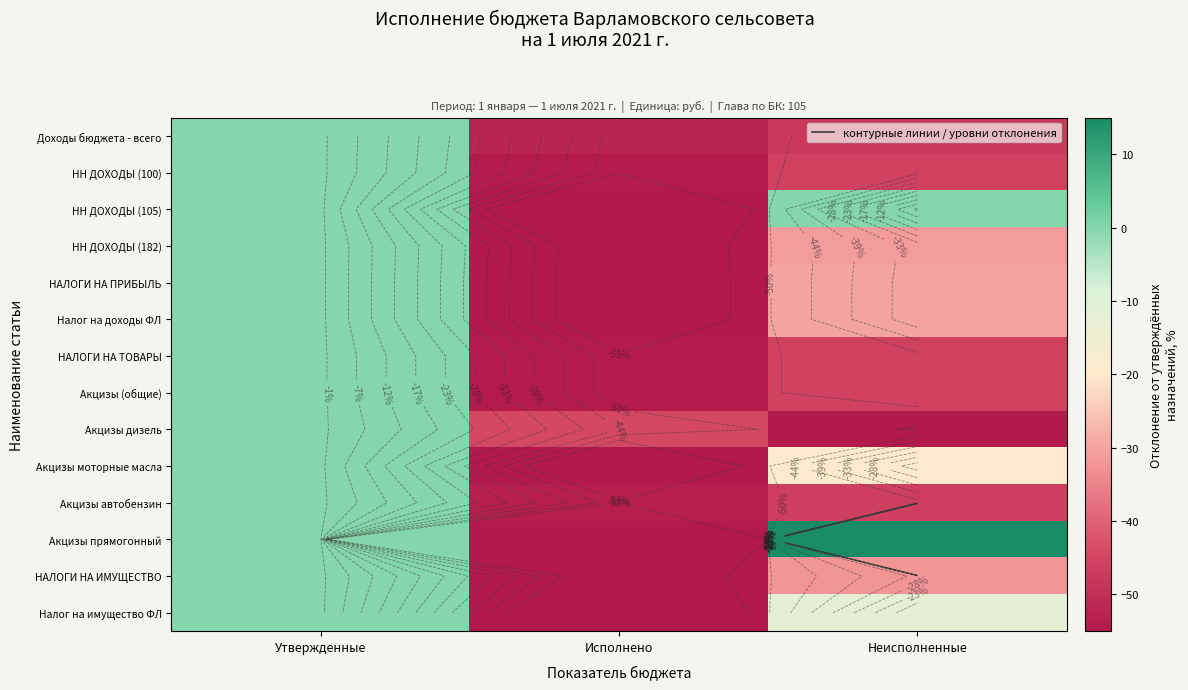

At which category does the chart reach its peak across all series?

Неисполненные